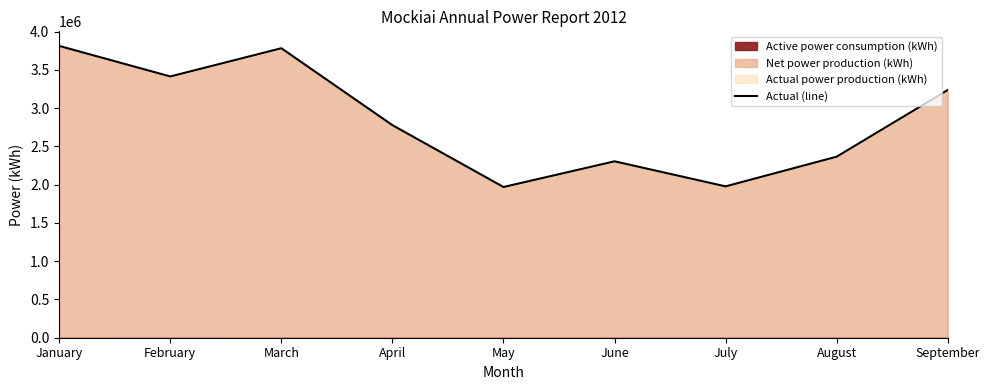

True or false: there are more than 1 points higher than both neighbors.

True